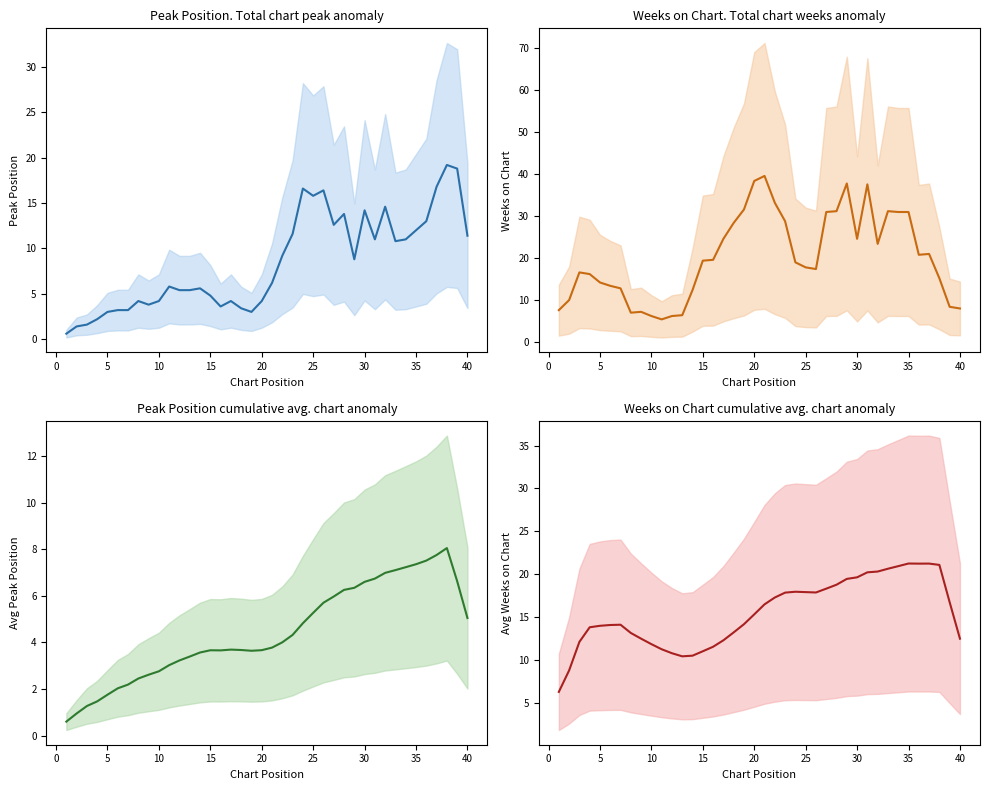

What is the highest value of the Peak Position series?

19.2